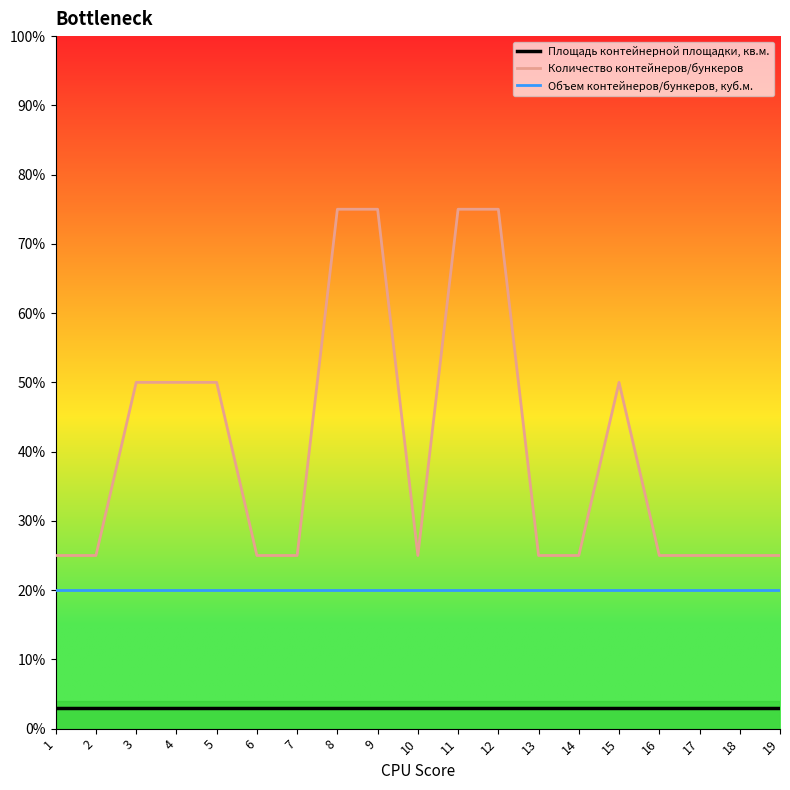

What is the spread (max minus min) of values at 2?

22